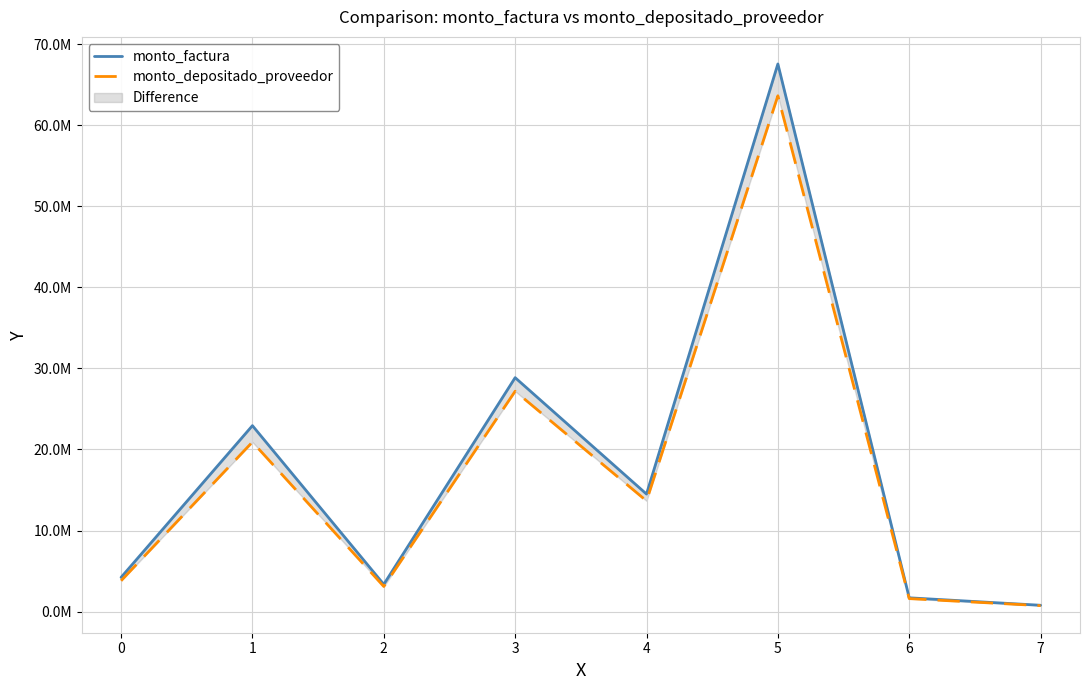

Reading right to left, extract all data points from this chart.

monto_factura: 7=780000	6=1700000	5=67560000	4=14500000	3=28860000	2=3360000	1=22940000	0=4220000
monto_depositado_proveedor: 7=734703	6=1601276	5=63636607	4=13657945	3=27184021	2=3097676	1=20919612	0=3806133